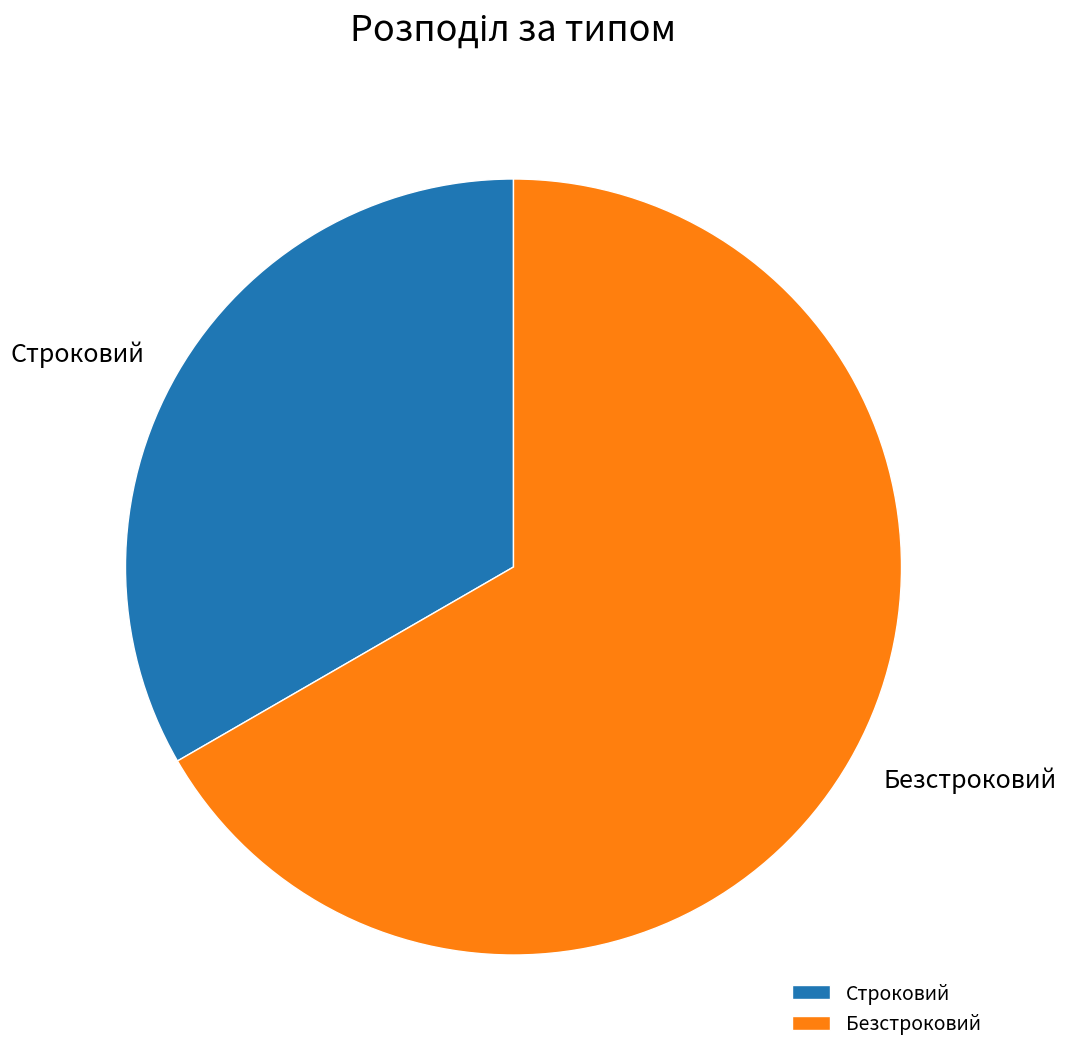

Rank the categories by value from lowest to highest.

Строковий, Безстроковий